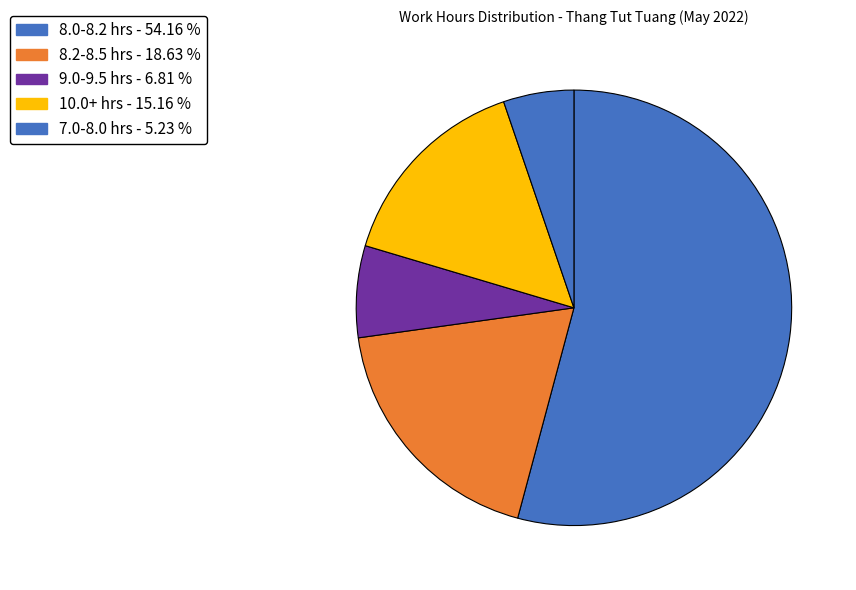

How many segments does this pie chart have?

5